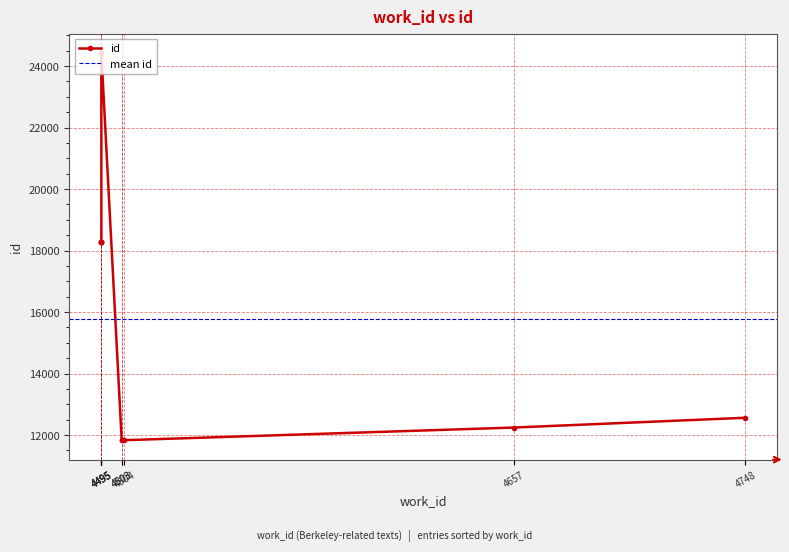

The value at 4503 is 11833. True or false?

True